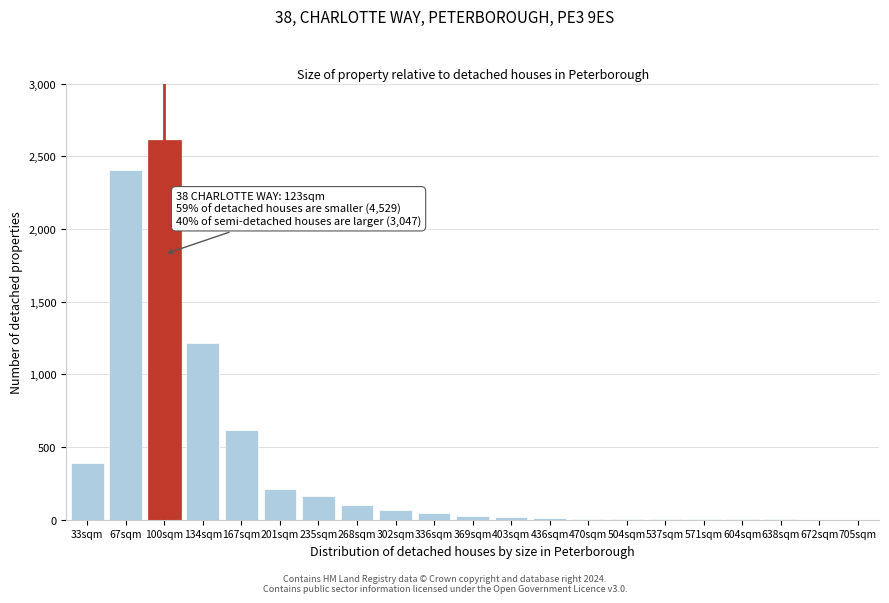

What is the maximum value shown in the chart?

2609